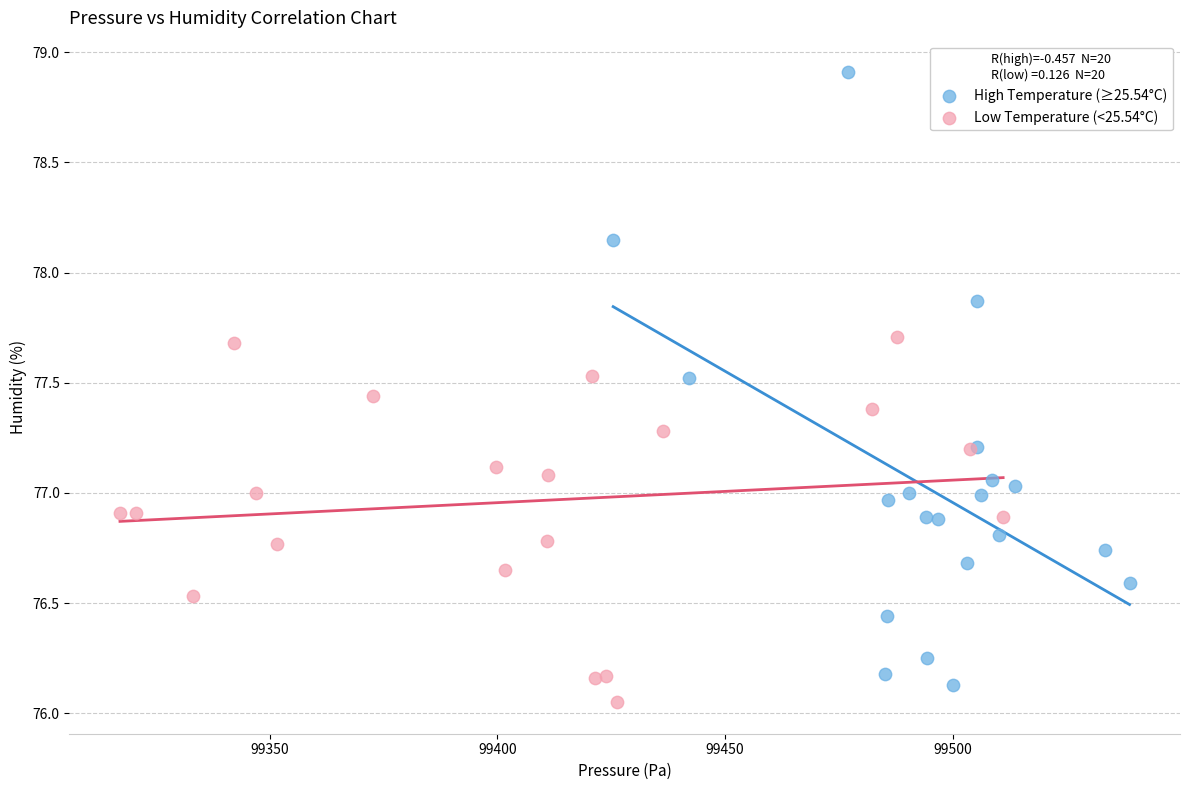

Which series has the widest spread of Y values?

High Temperature (≥25.54°C)